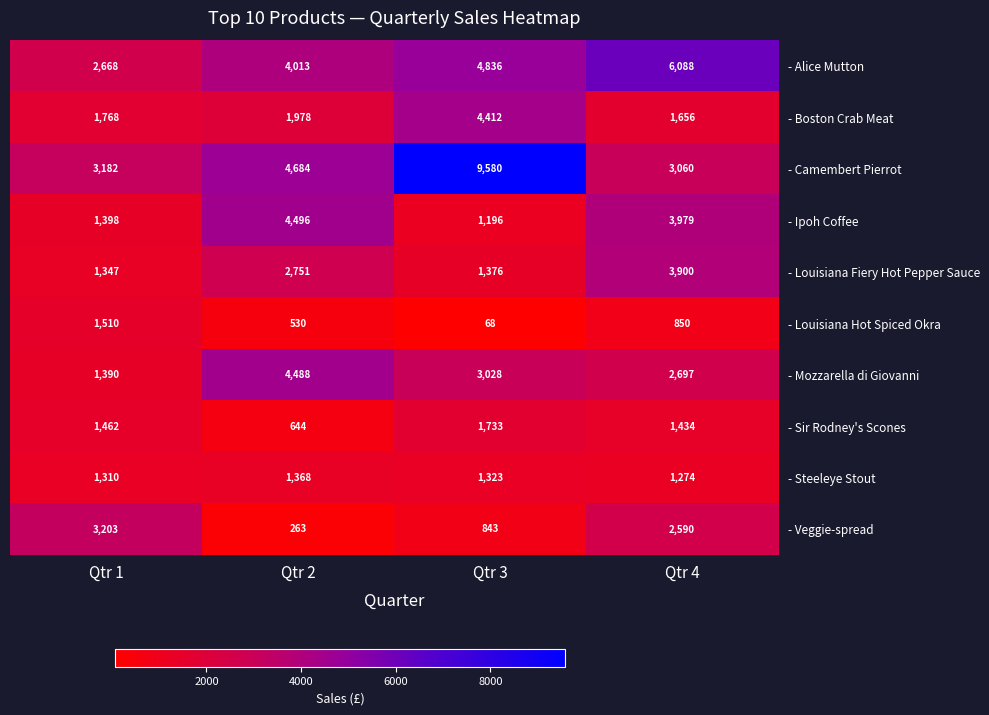

How many values in the - Alice Mutton series are below 4836?

2